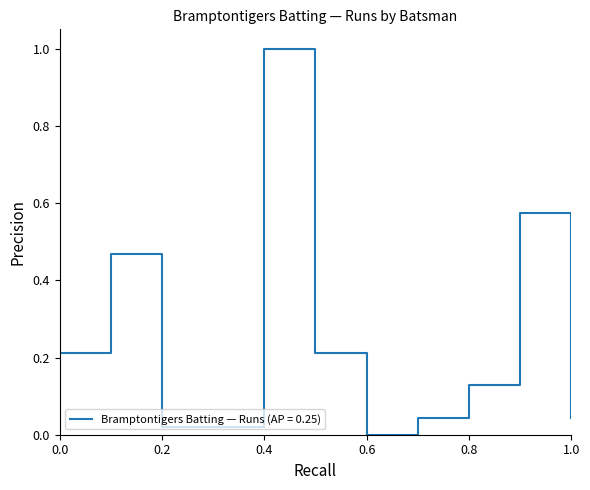

Reading left to right, transcribe all the data shown in this chart.

0.2	0.5	0.0	0.0	1.0	0.2	0.0	0.0	0.1	0.6	0.0